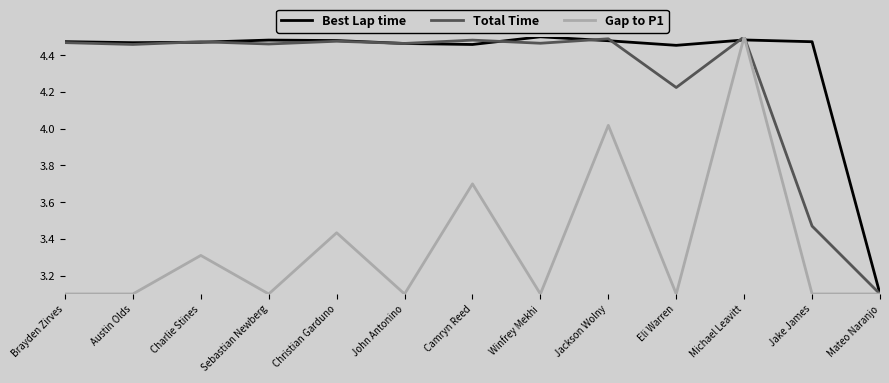

The value of Gap to P1 at John Antonino is 3.1. True or false?

True